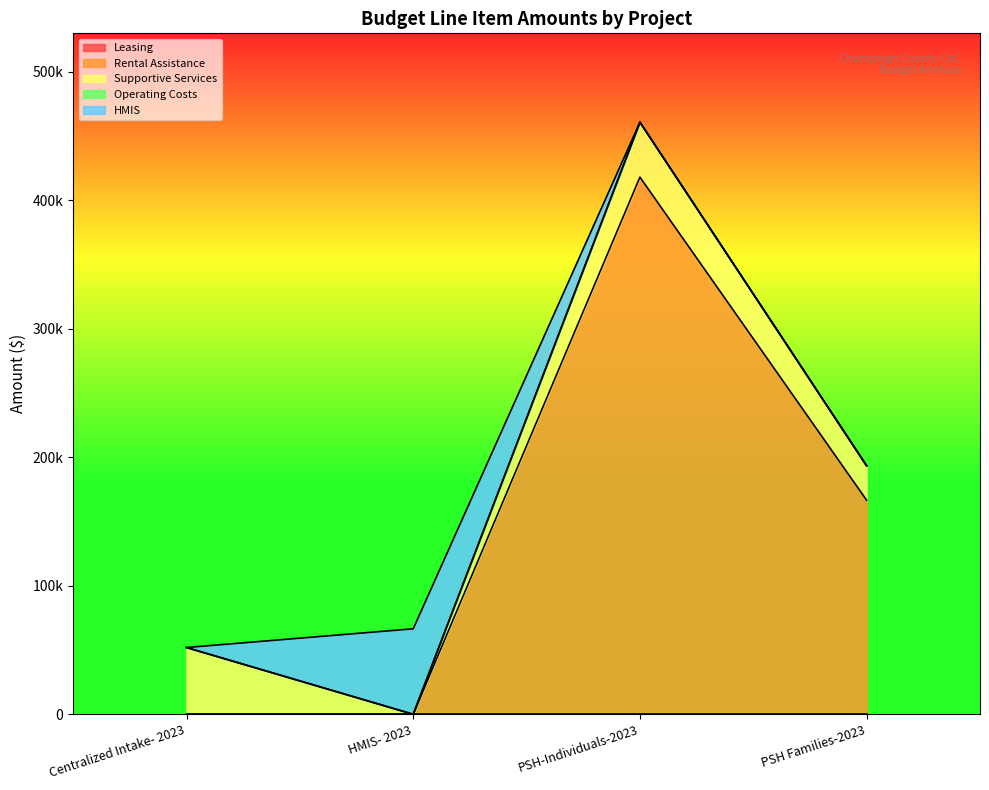

What is the label of the 3rd point from the right?

HMIS- 2023